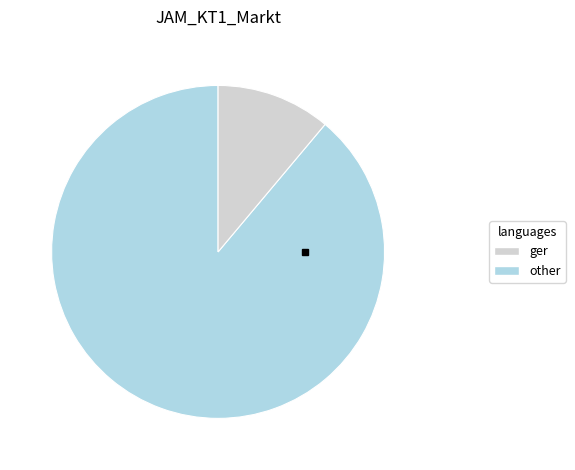

Is it true that ger is 99% of the pie?

False